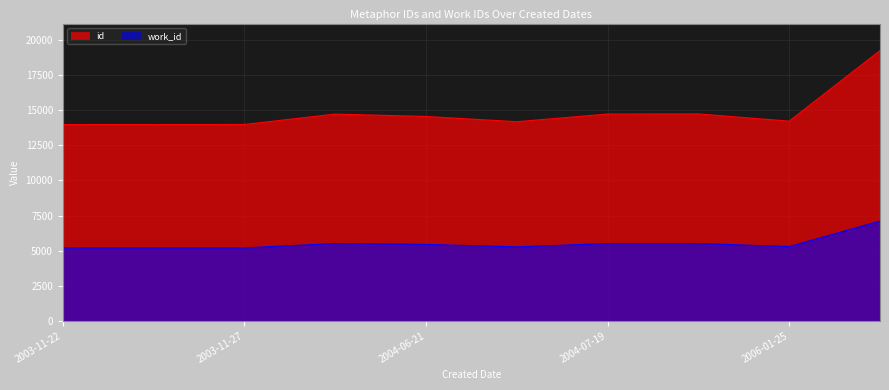

At how many categories does at least one series exceed 6743?

10